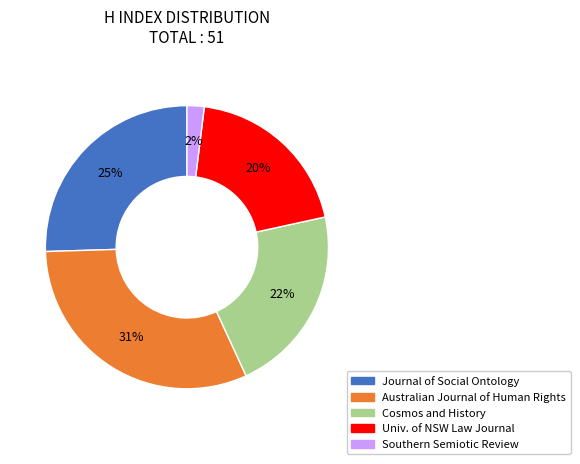

Rank the categories by value from lowest to highest.

Southern Semiotic Review, Univ. of NSW Law Journal, Cosmos and History, Journal of Social Ontology, Australian Journal of Human Rights